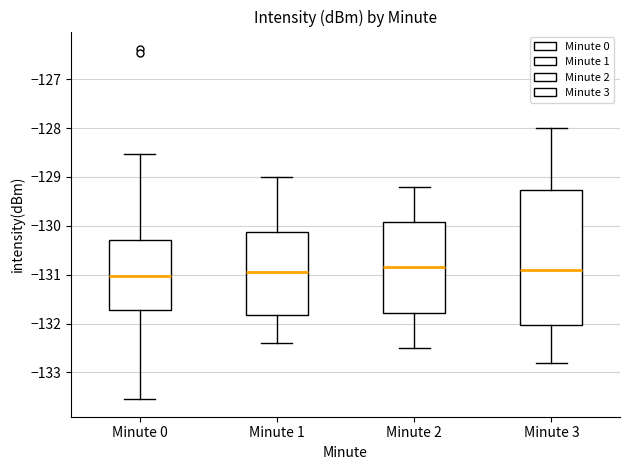

Reading left to right, transcribe this box plot: for each box, give where its median line is, the range the box spans, and where its two whiskers end, as read against the y-axis. The values are not printed on the chart, so give them approximately, as read against the axis.

Minute 0: median -131.0, box -131.7 to -130.3, whiskers -133.5 to -128.5
Minute 1: median -130.9, box -131.8 to -130.1, whiskers -132.4 to -129.0
Minute 2: median -130.8, box -131.8 to -129.9, whiskers -132.5 to -129.2
Minute 3: median -130.9, box -132.0 to -129.3, whiskers -132.8 to -128.0